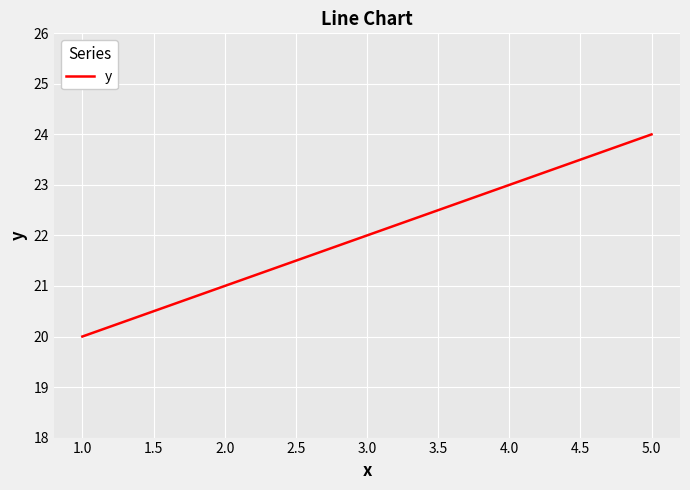

Rank the categories by value from highest to lowest.

5.0, 4.0, 3.0, 2.0, 1.0